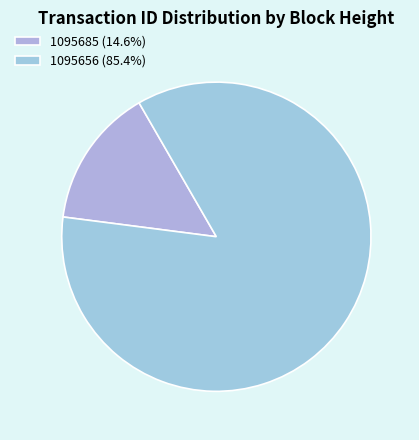

The 1095685 slice represents 27% of the pie. True or false?

False